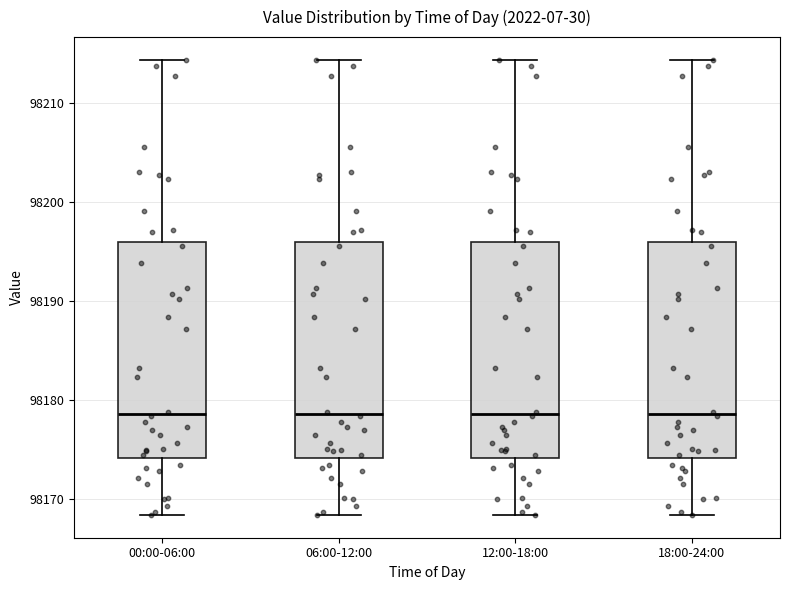

Where does the lower whisker of the box for 18:00-24:00 end on the y-axis? The values are not printed on the chart, so give them approximately, as read against the axis.

98168